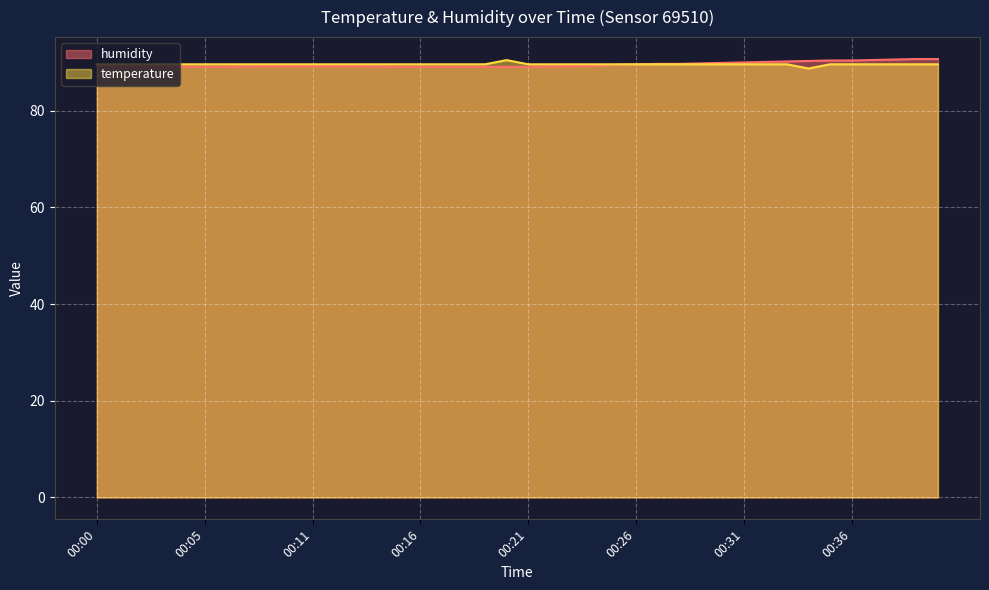

Which series has the widest spread of values?

temperature